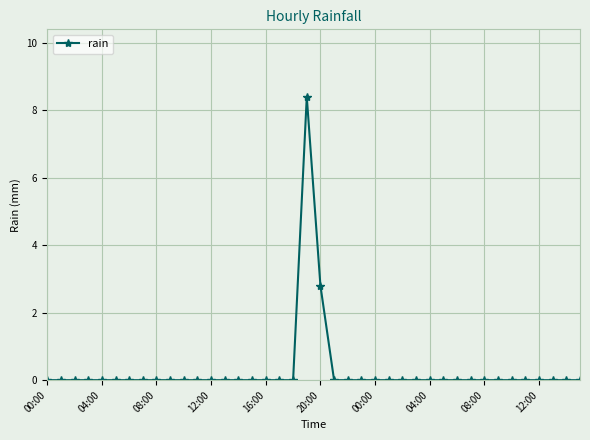

What is the maximum value shown in the chart?

8.4